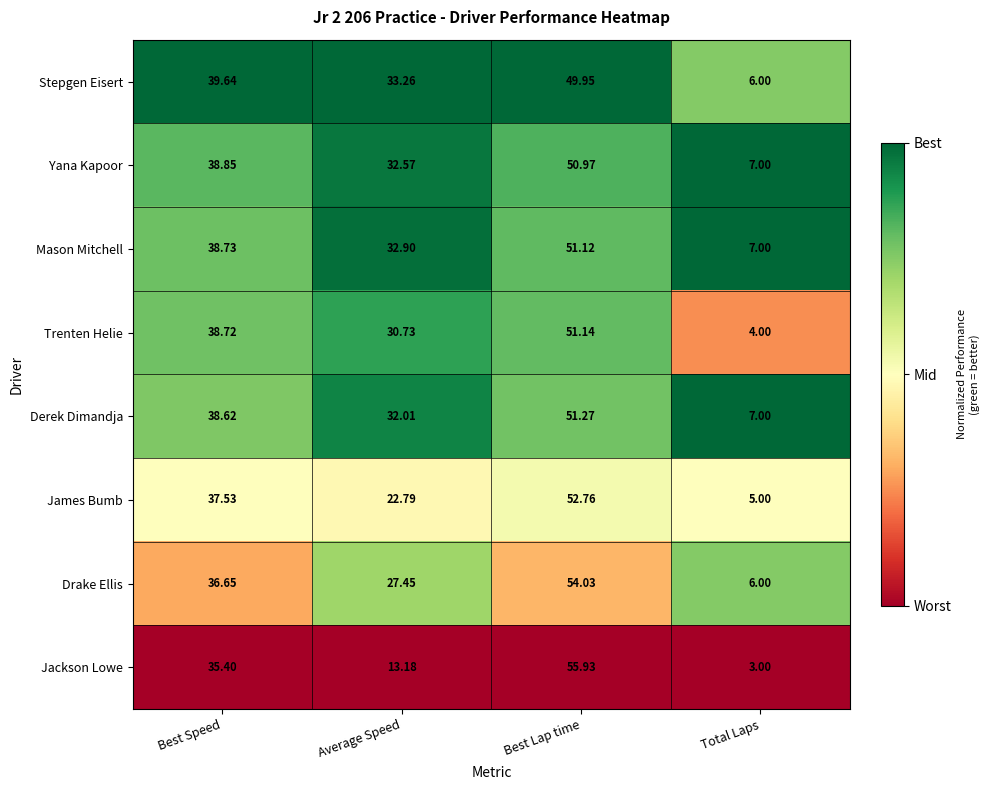

Rank the series at Best Lap time from lowest to highest value.

Stepgen Eisert, Yana Kapoor, Mason Mitchell, Trenten Helie, Derek Dimandja, James Bumb, Drake Ellis, Jackson Lowe